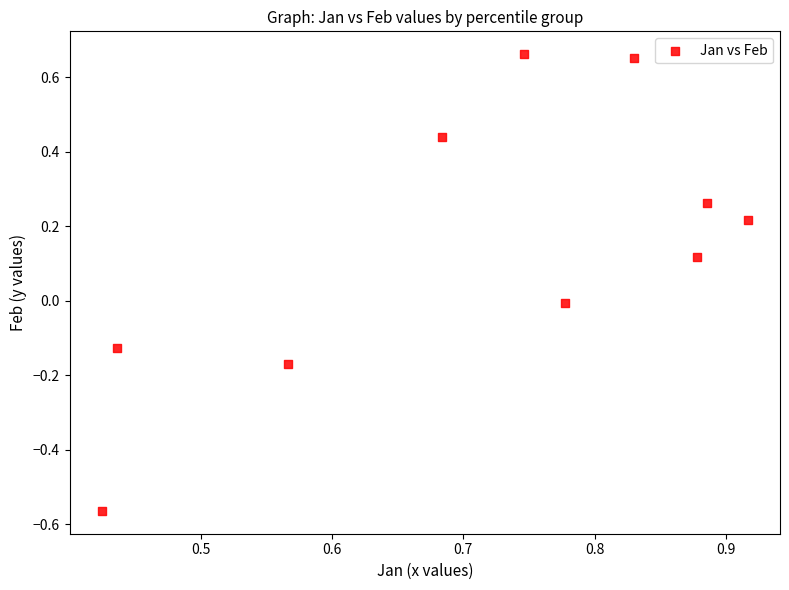

What is the range of X values (max minus min)?

0.5